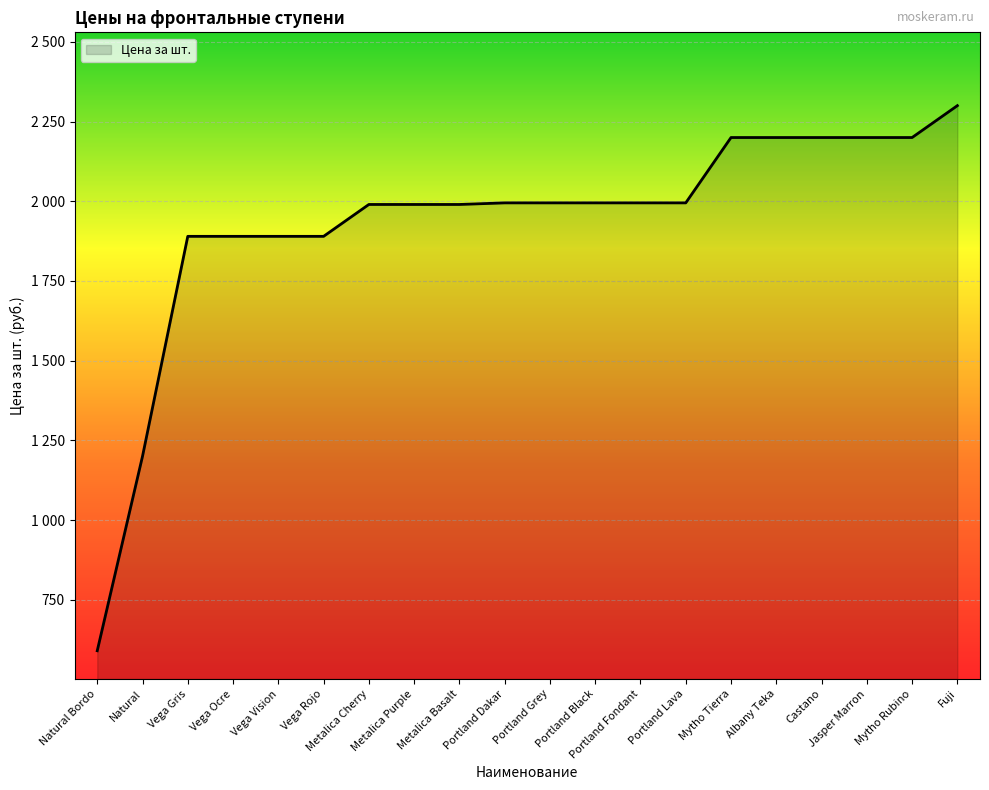

What is the value of the 4th point from the left?

1890